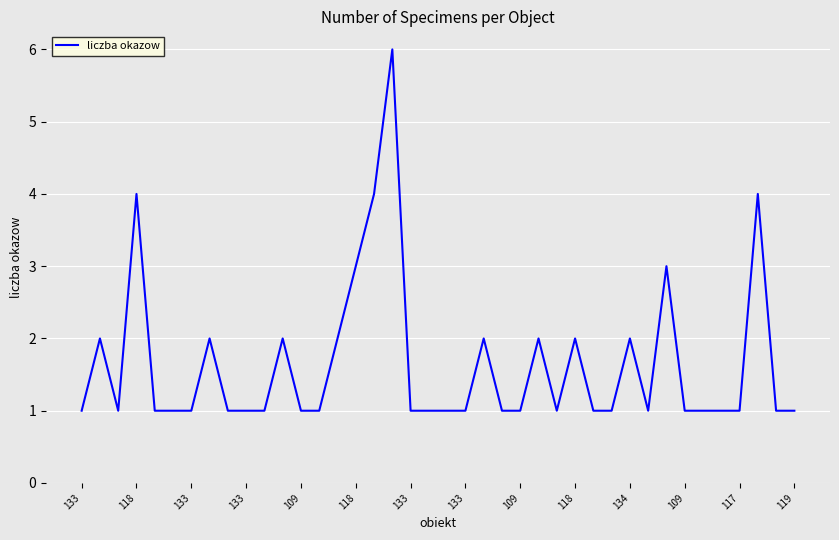

Does the chart have visible grid lines?

Yes